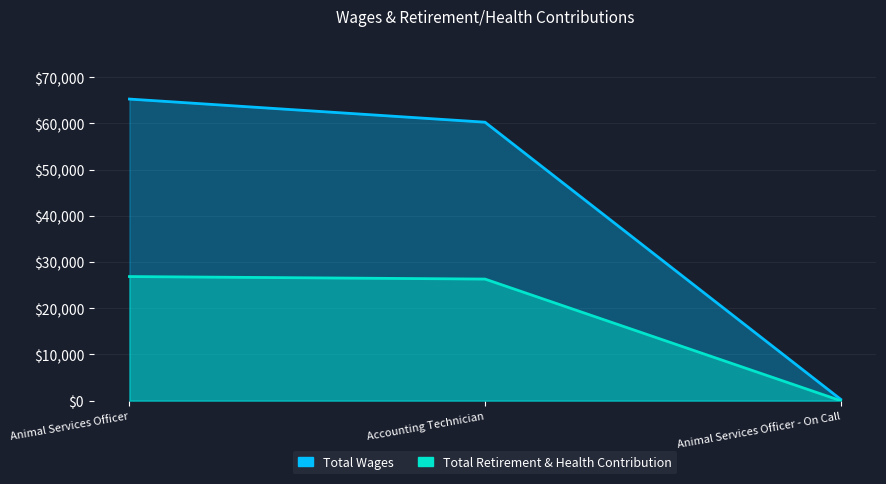

The Total Retirement & Health Contribution series shows 45892 at Animal Services Officer. True or false?

False